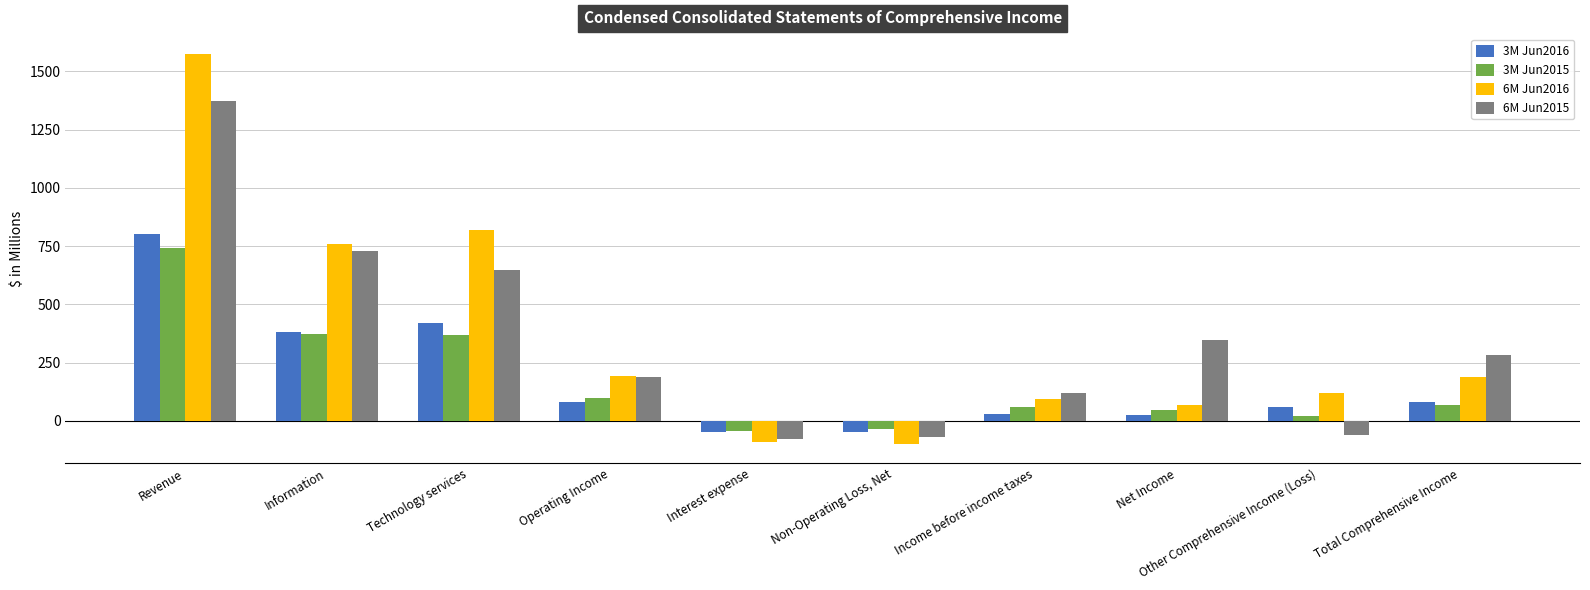

List the series in order of their peak value, lowest first.

3M Jun2015, 3M Jun2016, 6M Jun2015, 6M Jun2016